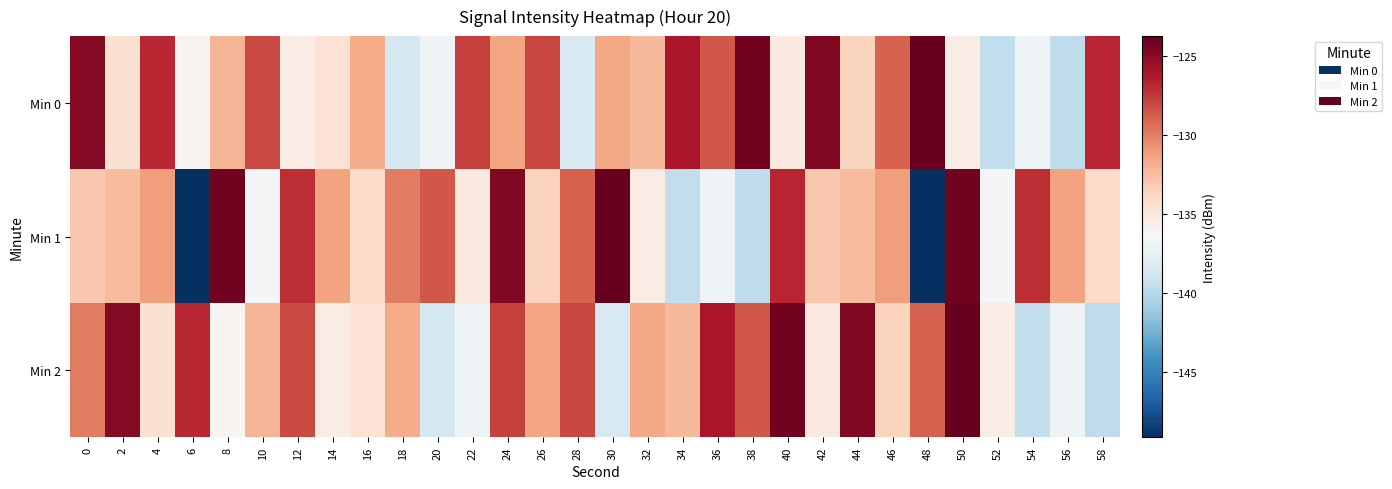

Count the number of categories in the chart.

30